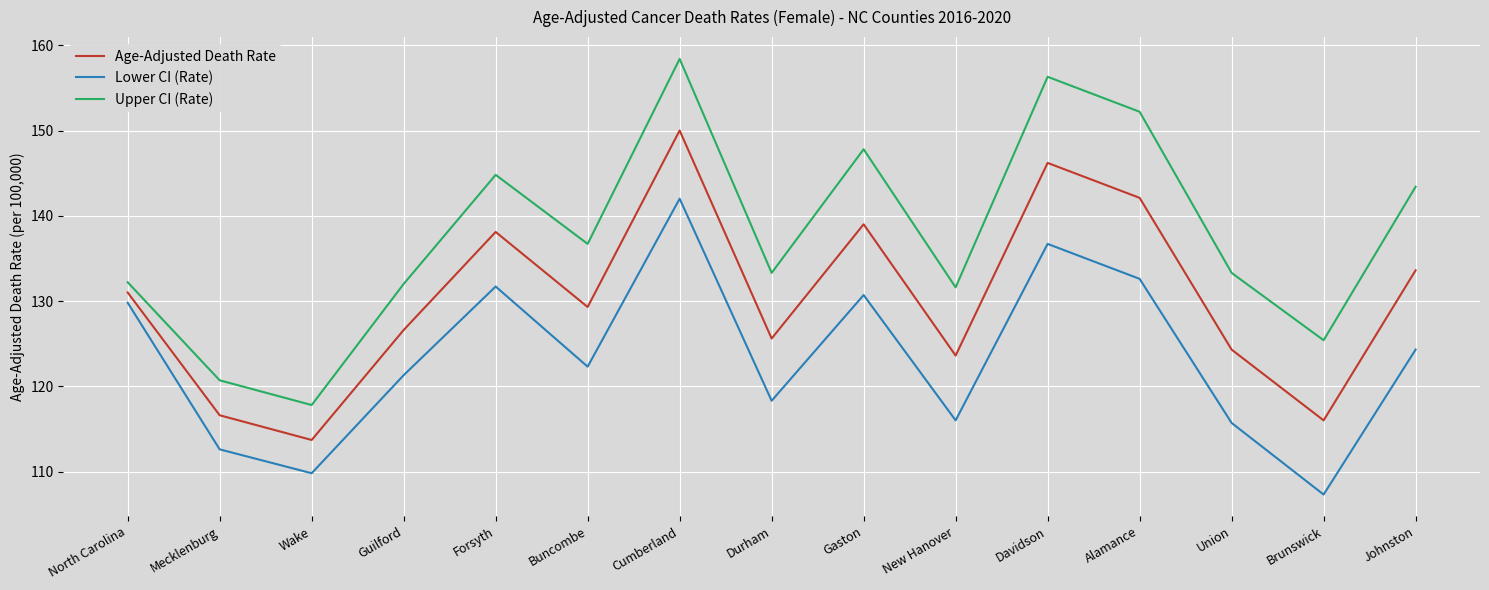

In Lower CI (Rate), how many points are higher than both neighbors (excluding endpoints)?

4